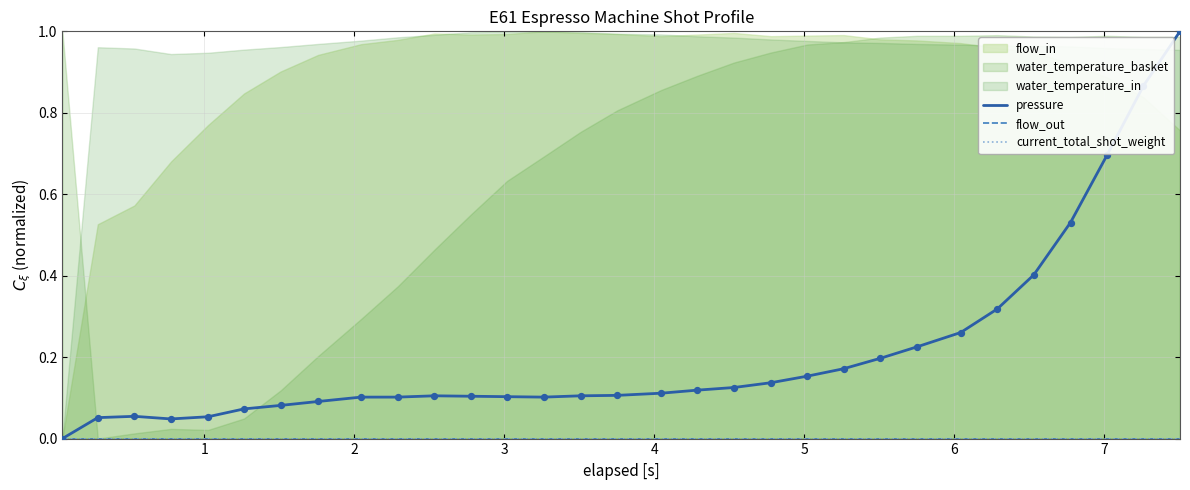

Which series reaches the minimum Y coordinate?

pressure